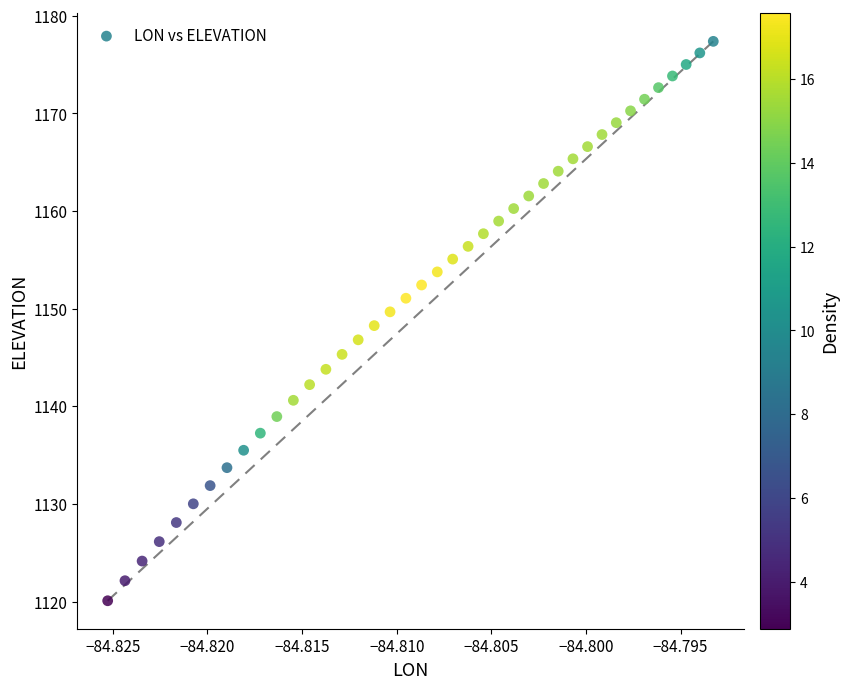

What is the range of Y values (max minus min)?

57.3